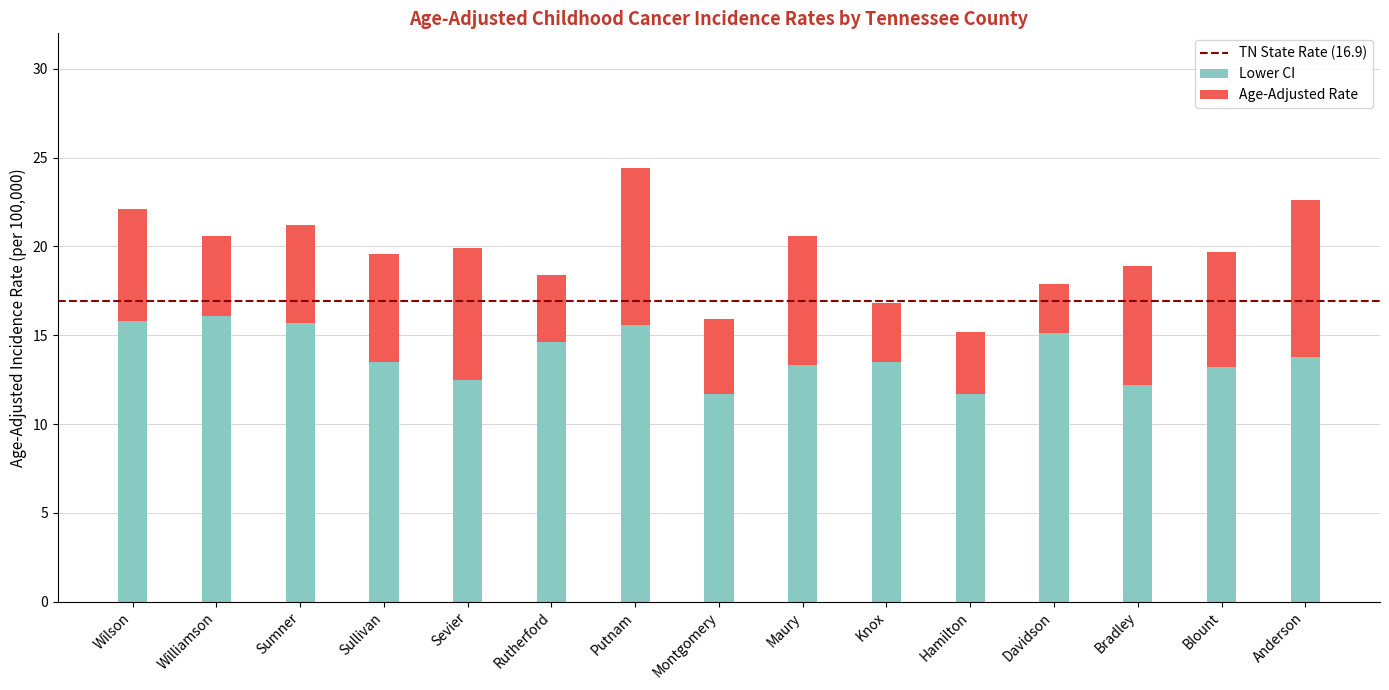

How many categories are shown in the chart?

15